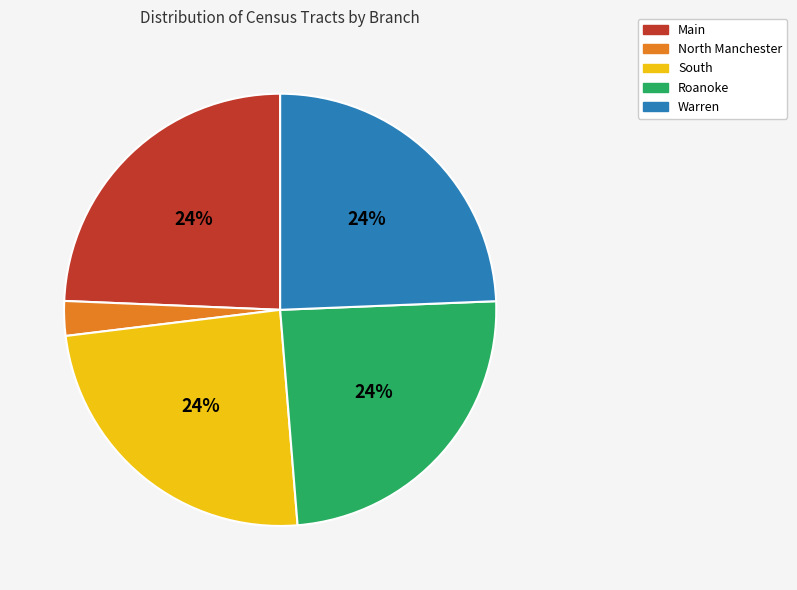

What percentage is the Roanoke slice, to the nearest percent?

24%